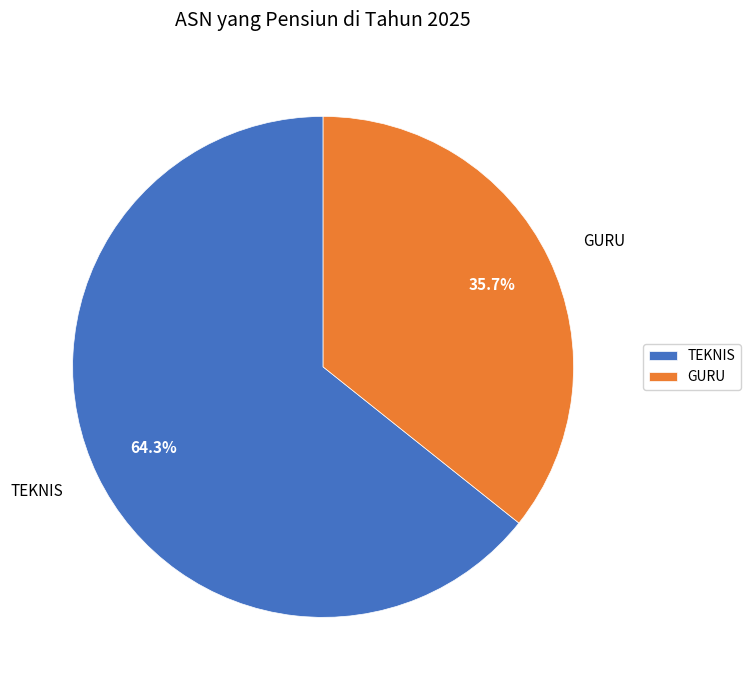

How many slices are in this pie chart?

2